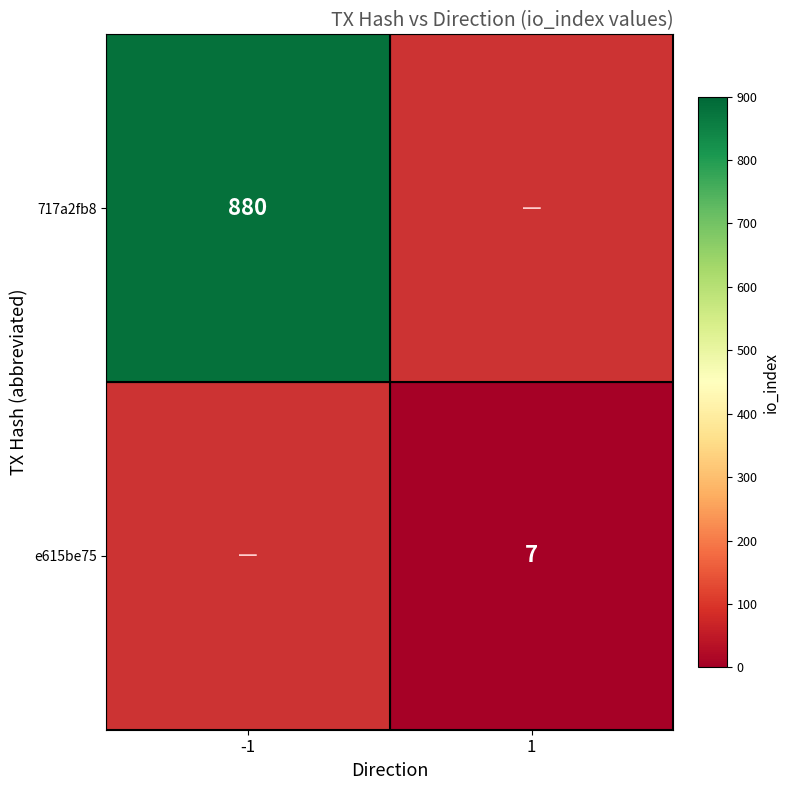

True or false: e615be75 has a value of 4 at 1.

False